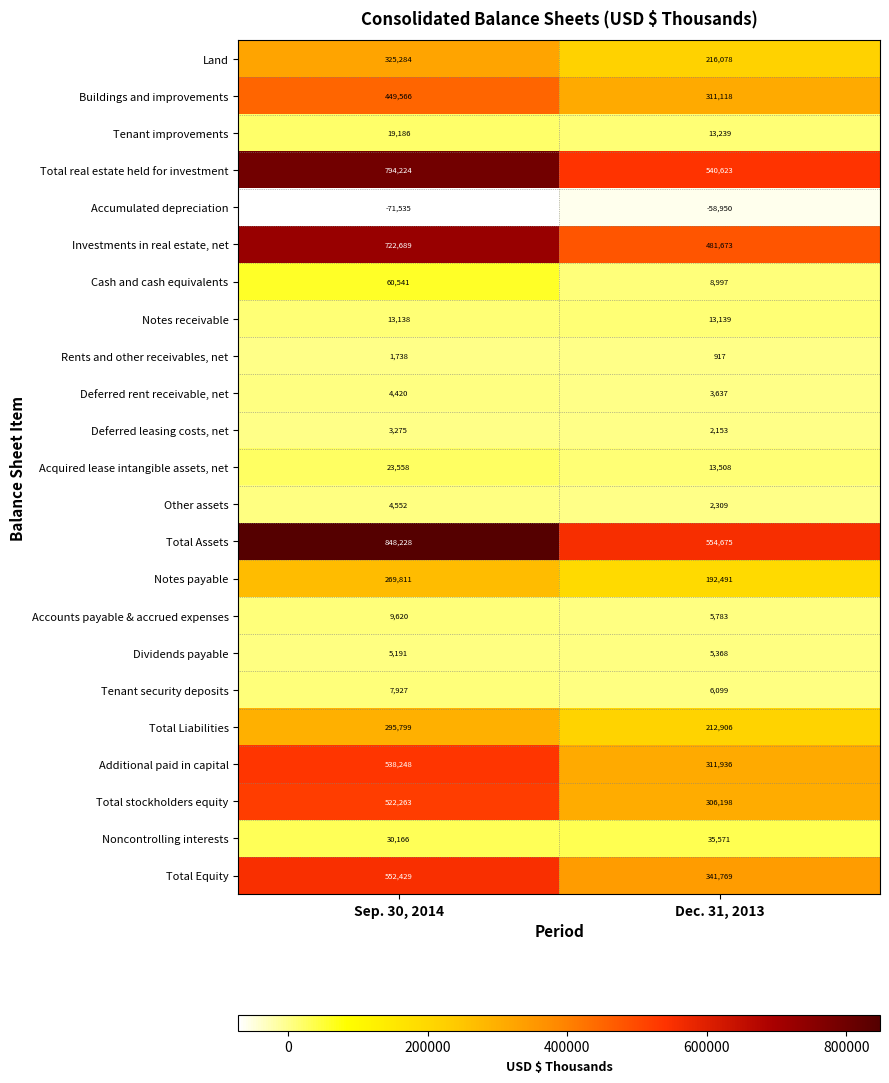

How many series are shown in this chart?

23